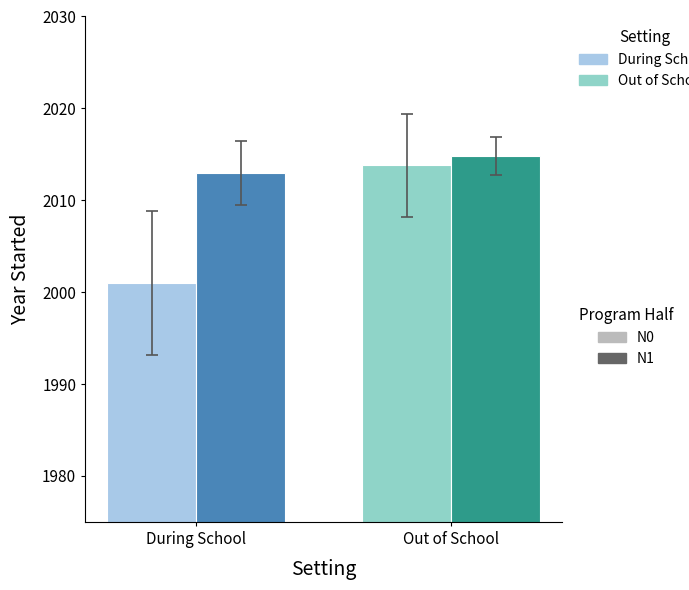

Which series has the largest total across all categories?

N1